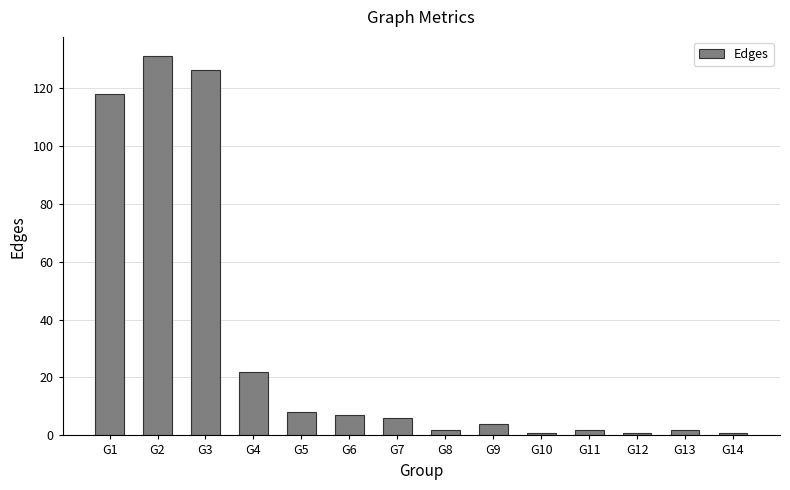

What is the average value?

31